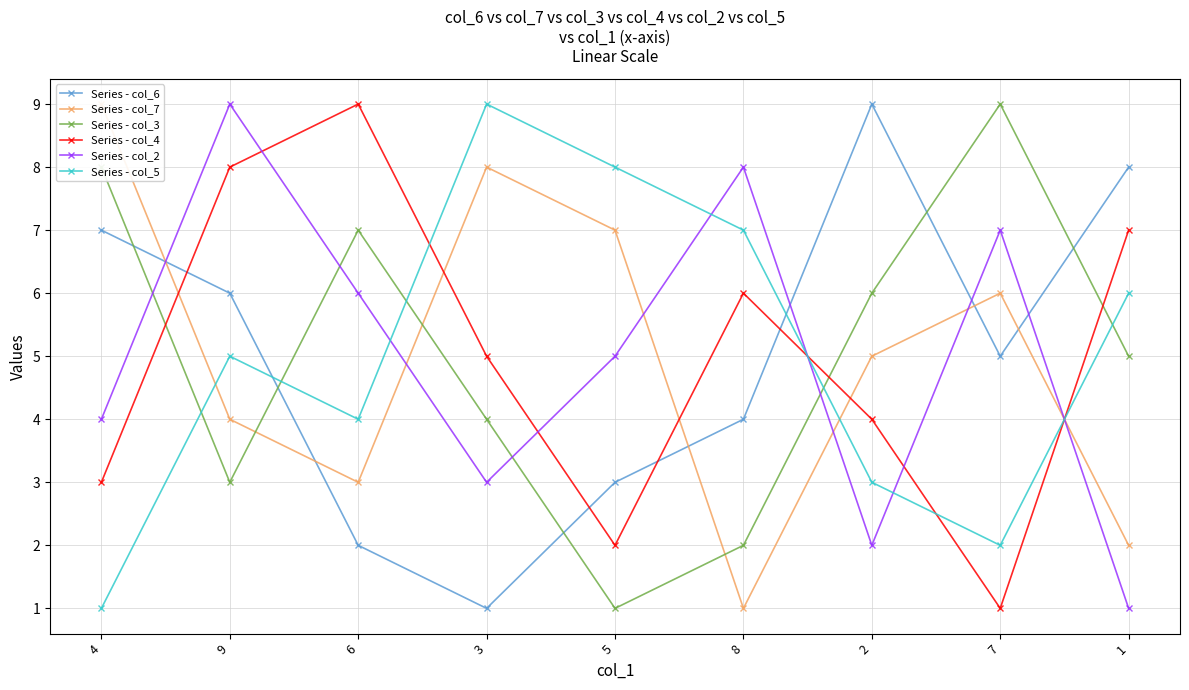

What is the difference between the Series - col_2 values at 1 and 2?

1